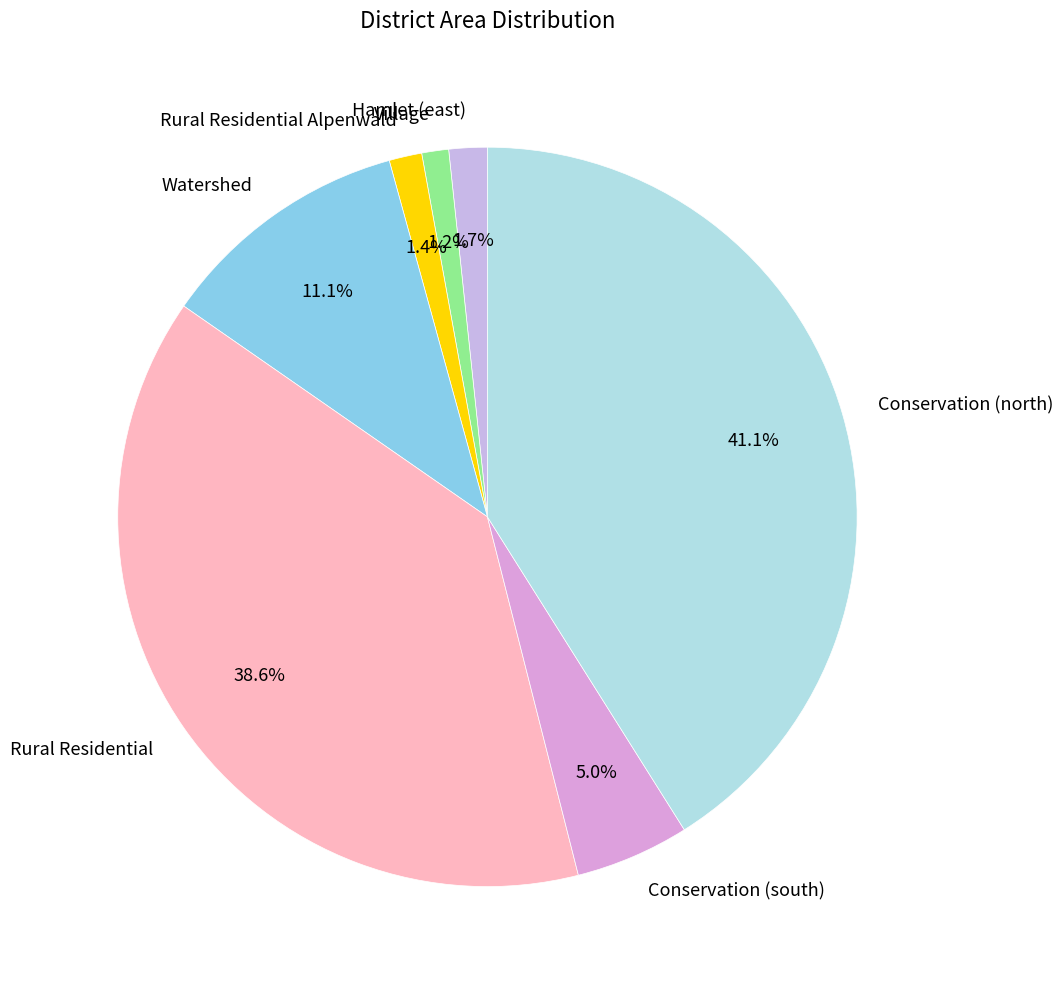

Is there a majority slice in this chart?

No